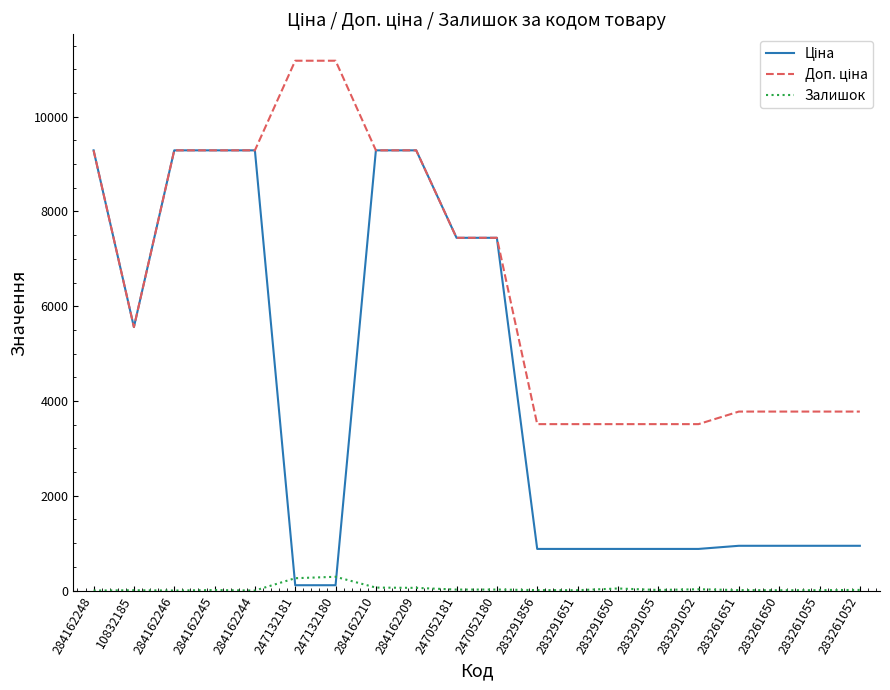

What is the spread (max minus min) of values at 284162244?

9290.5